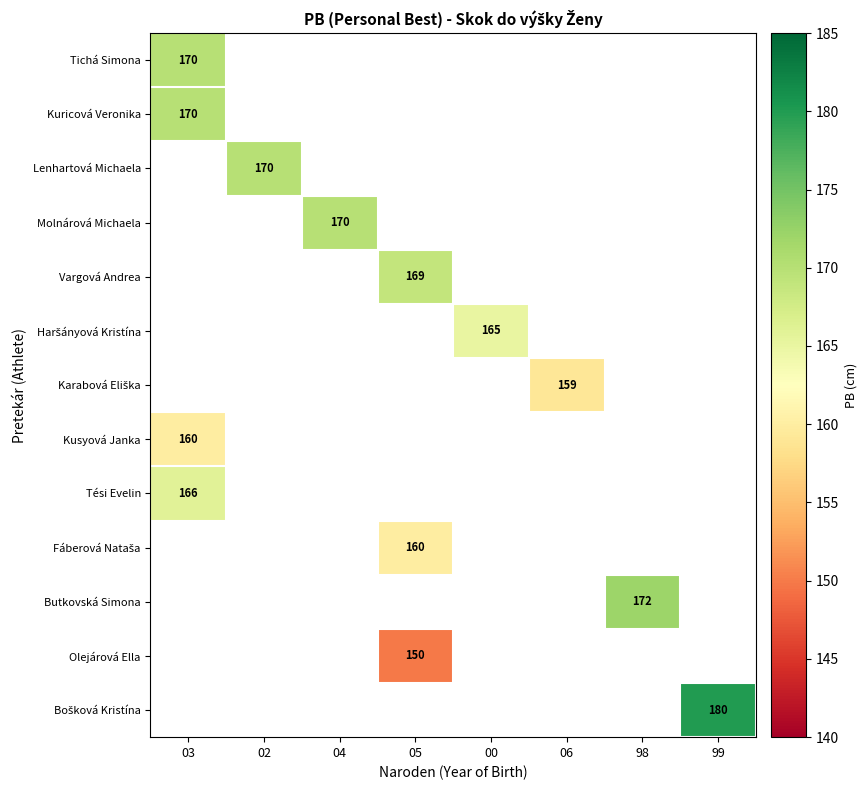

At how many categories does at least one series exceed 171?

2